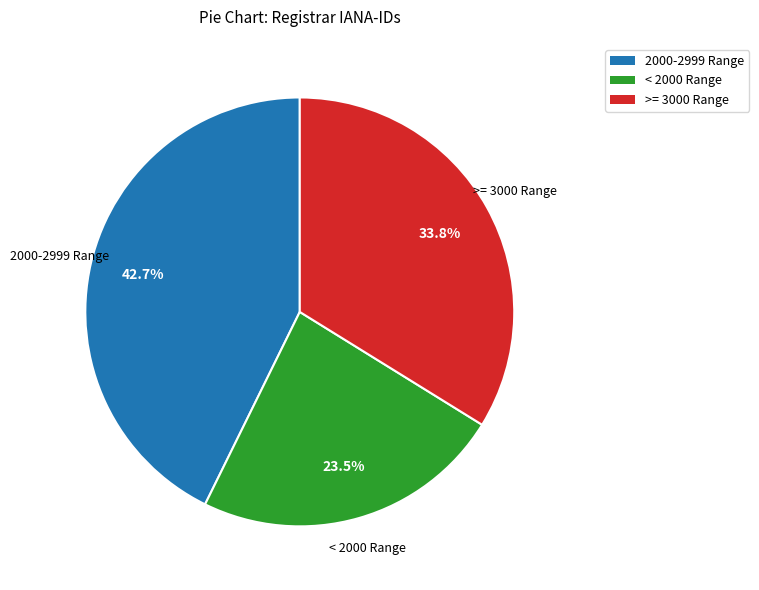

Does any single category account for the majority?

No